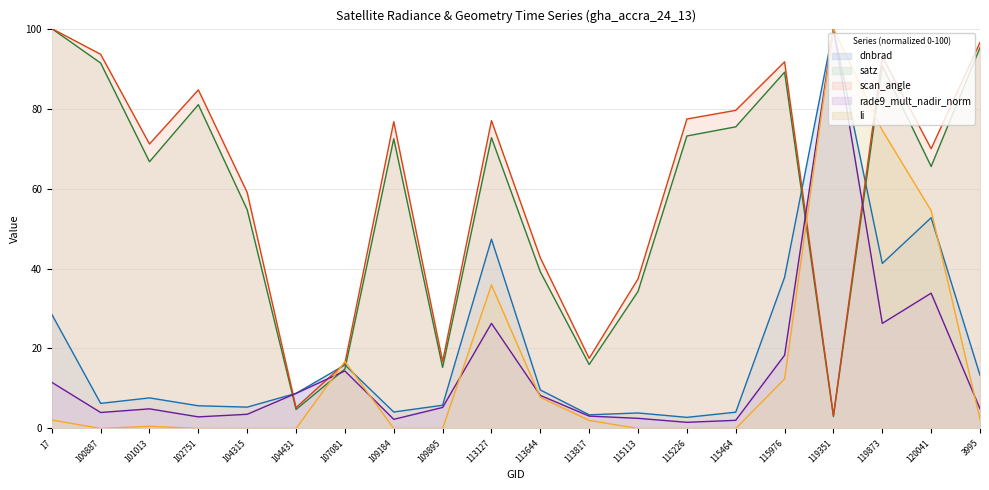

Which label corresponds to the smallest value in the chart?

109184